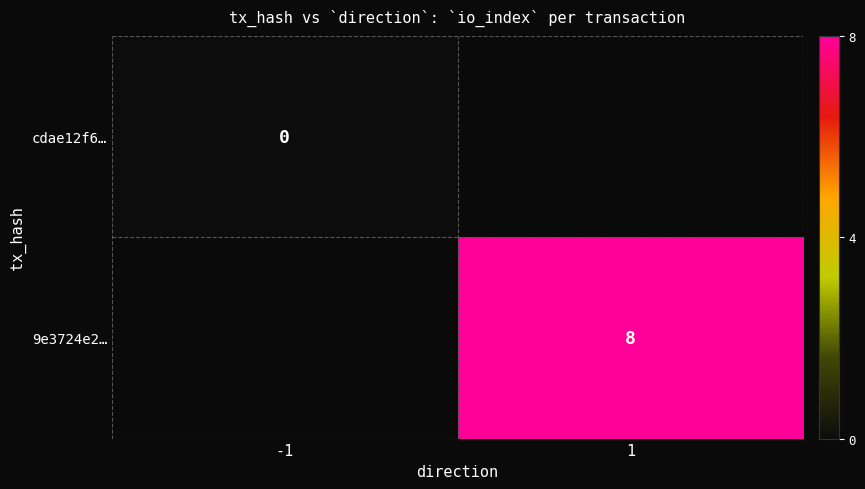

Is the value of 9e3724e2… at 1 greater than the value of cdae12f6… at -1?

Yes